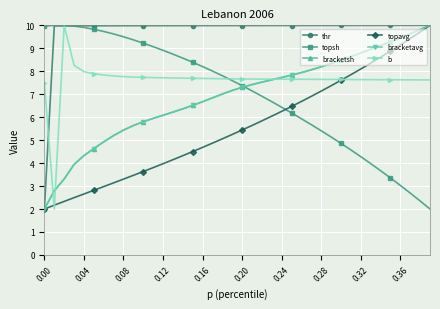

Which series has the largest total across all categories?

thr